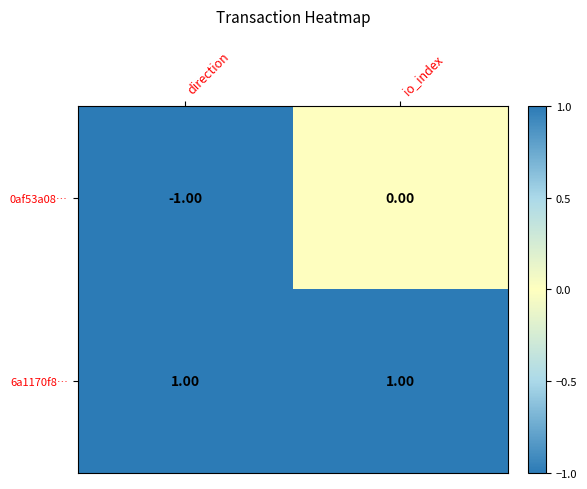

Is the value of 6a1170f8… at direction greater than the value of 0af53a08… at direction?

Yes